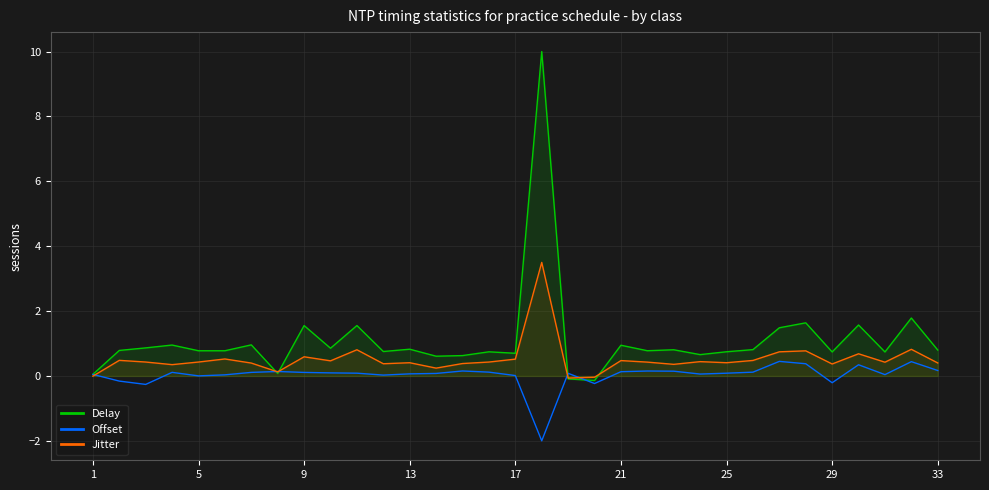

Which series has the largest range (max minus min)?

Delay